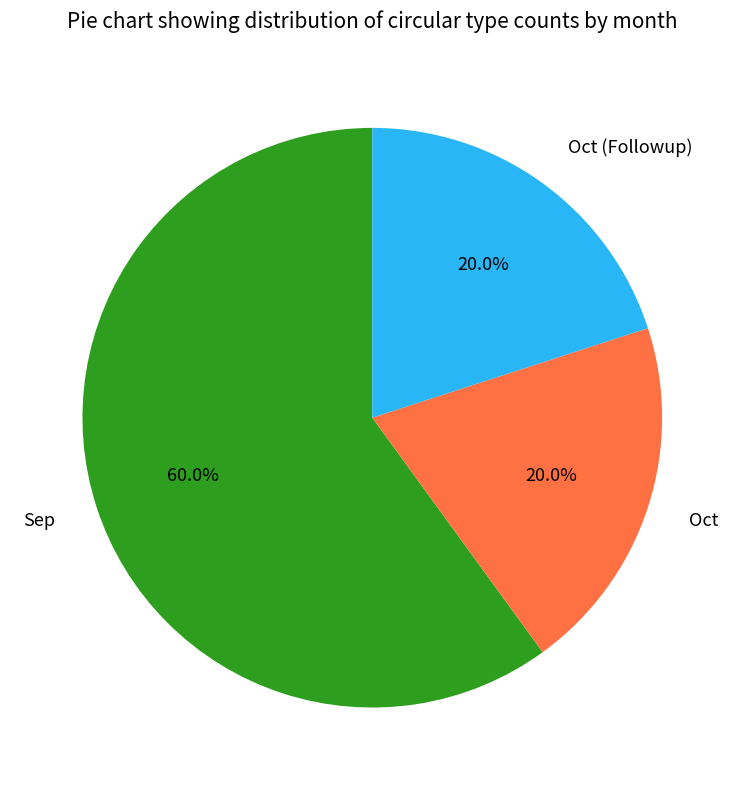

Count the number of slices in the pie.

3